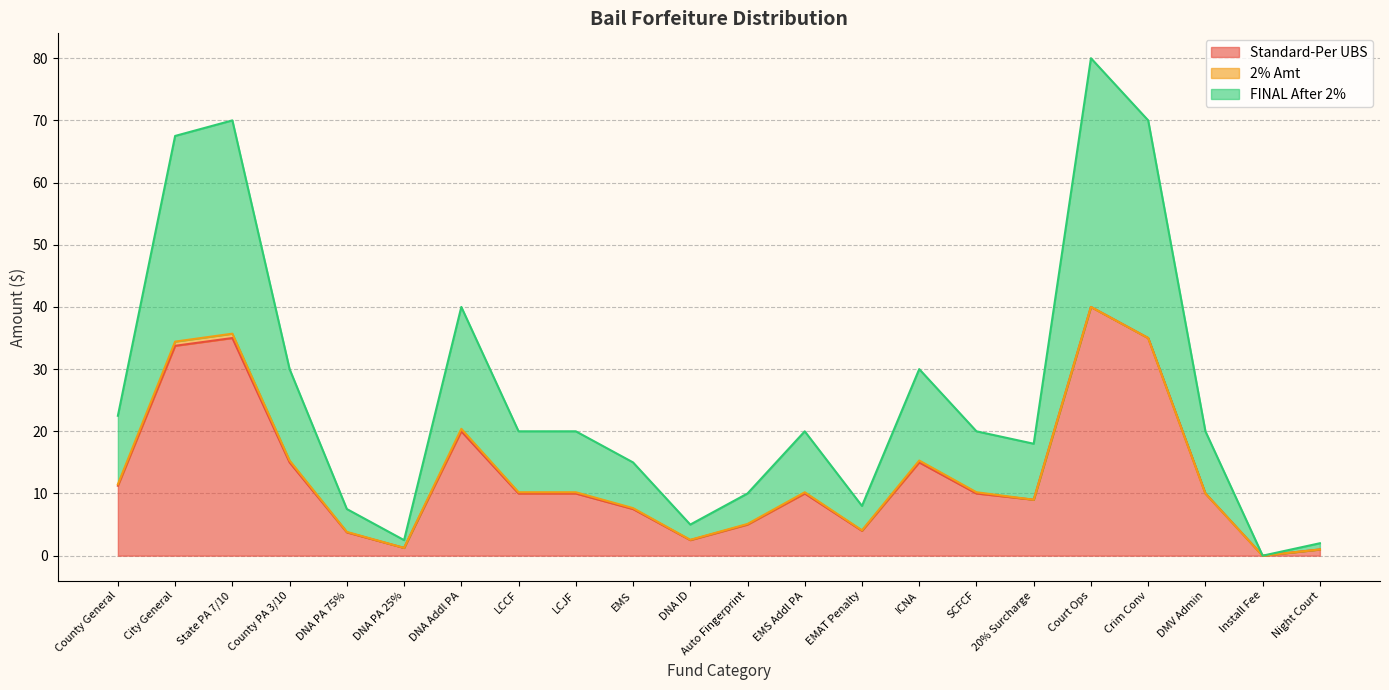

True or false: Standard-Per UBS and FINAL After 2% cross at least once.

False